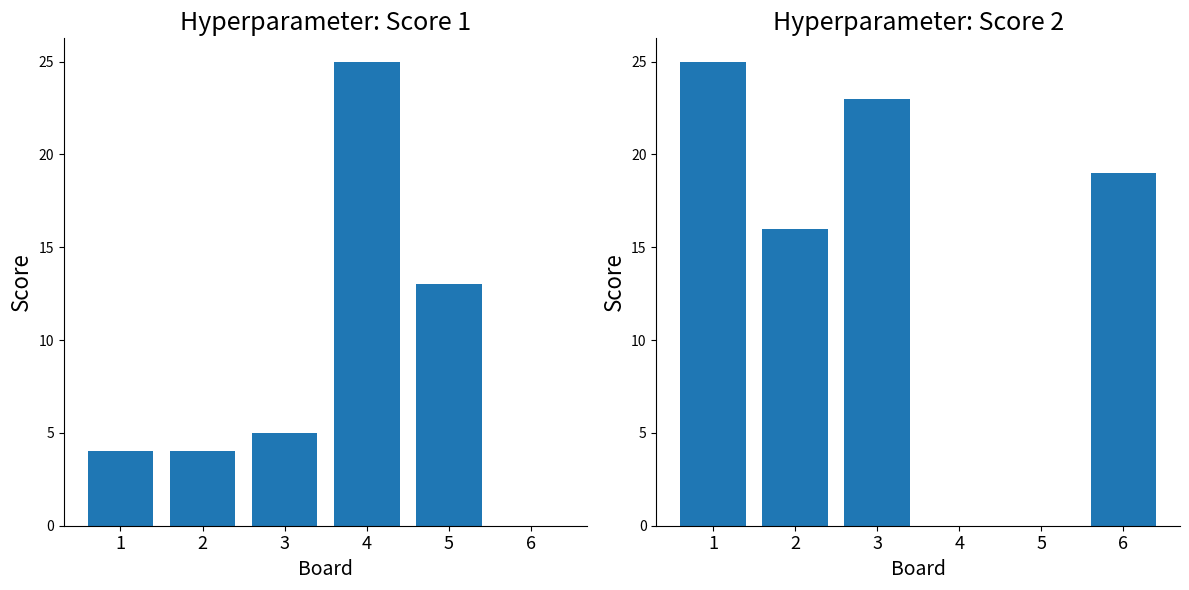

At which label does Score 2 reach its peak?

1